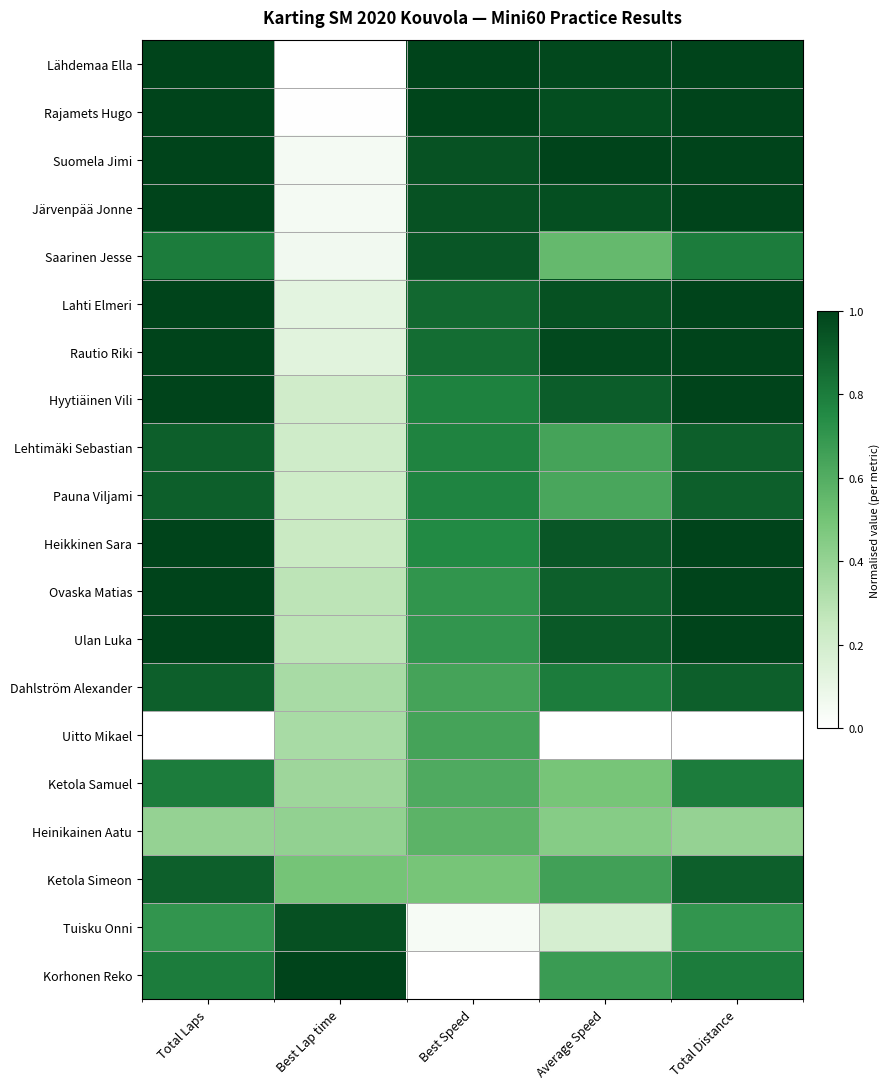

Rank the series at Average Speed from lowest to highest value.

Uitto Mikael, Tuisku Onni, Heinikainen Aatu, Ketola Samuel, Saarinen Jesse, Pauna Viljami, Lehtimäki Sebastian, Ketola Simeon, Korhonen Reko, Dahlström Alexander, Ovaska Matias, Hyytiäinen Vili, Ulan Luka, Heikkinen Sara, Lahti Elmeri, Järvenpää Jonne, Rajamets Hugo, Rautio Riki, Lähdemaa Ella, Suomela Jimi